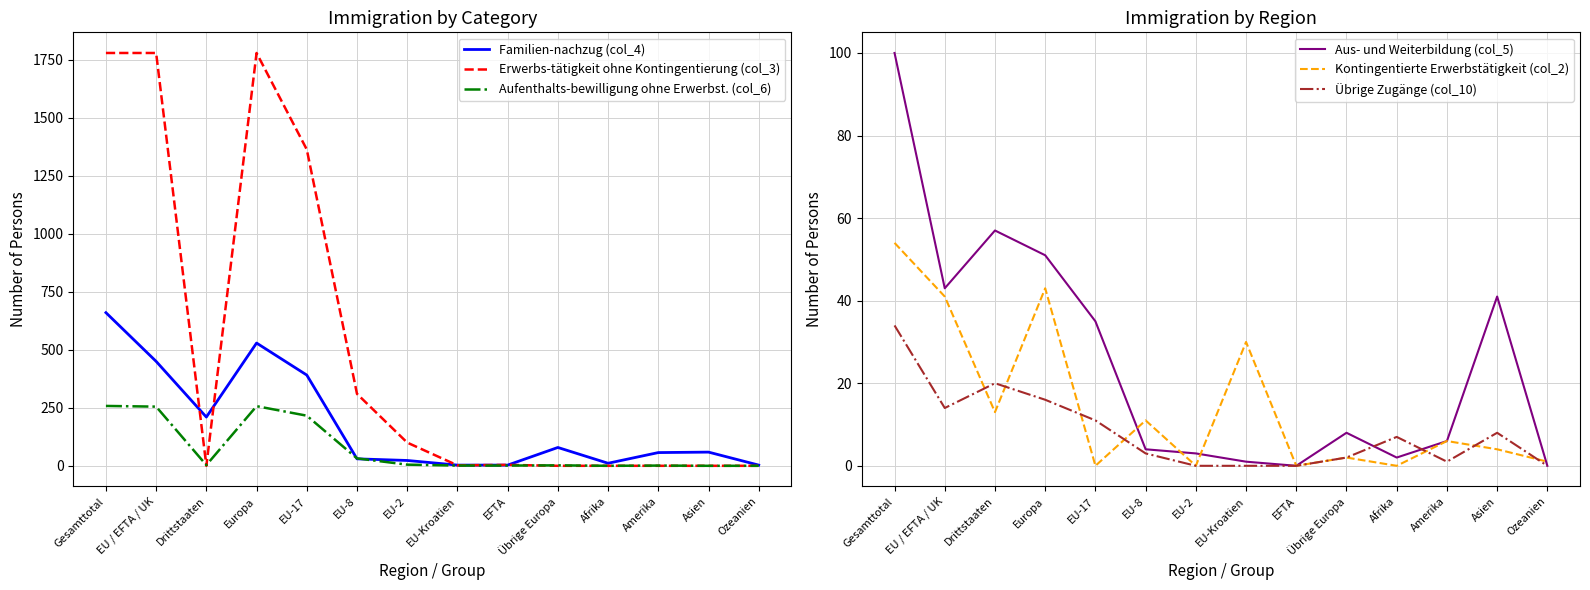

How many positive values does the Kontingentierte Erwerbstätigkeit (col_2) series have?

10